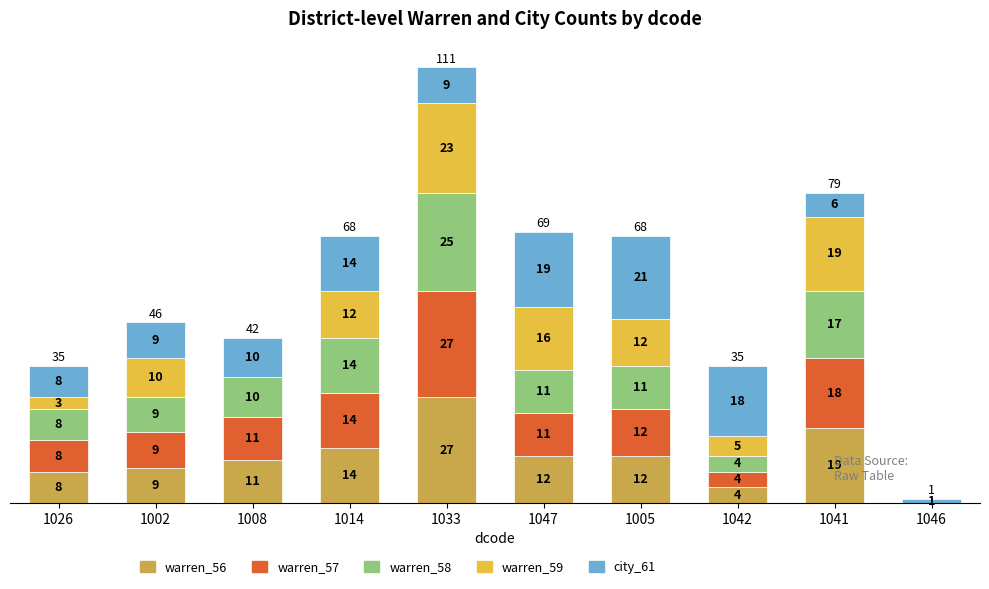

What is the highest value of the warren_56 series?

27